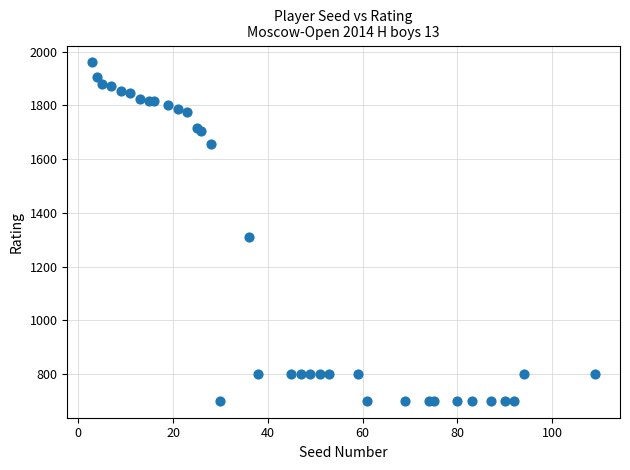

What Y value in the scatter plot is closest to 1330?

1309